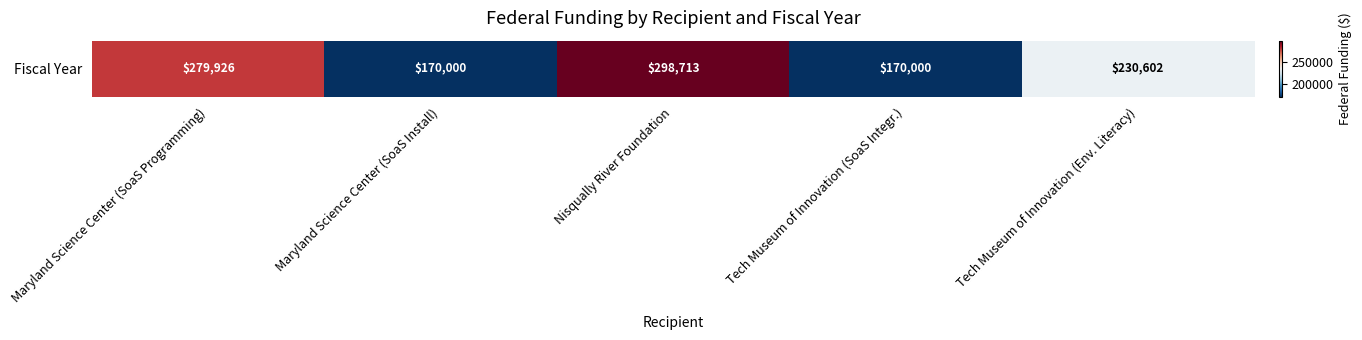

What is the minimum value shown in the chart?

170000